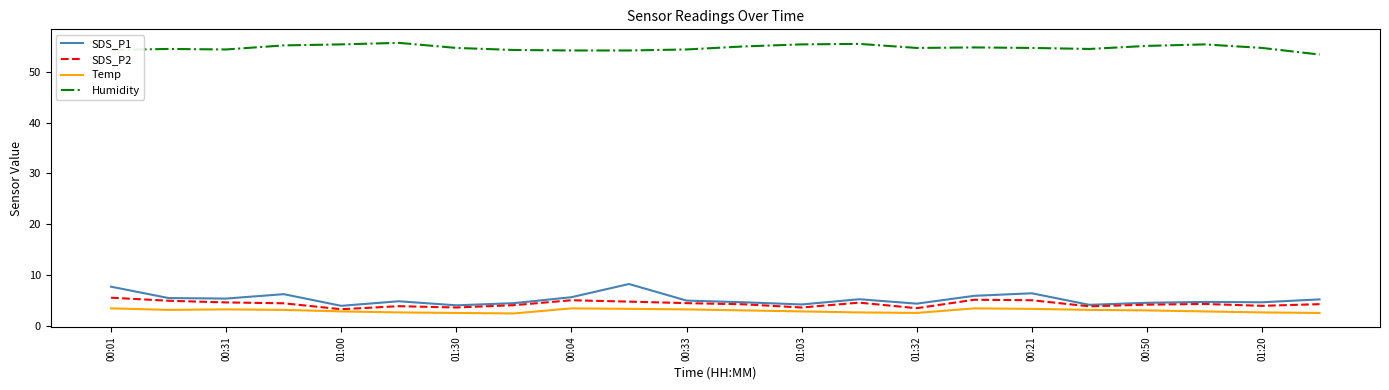

Which series has the largest total across all categories?

Humidity